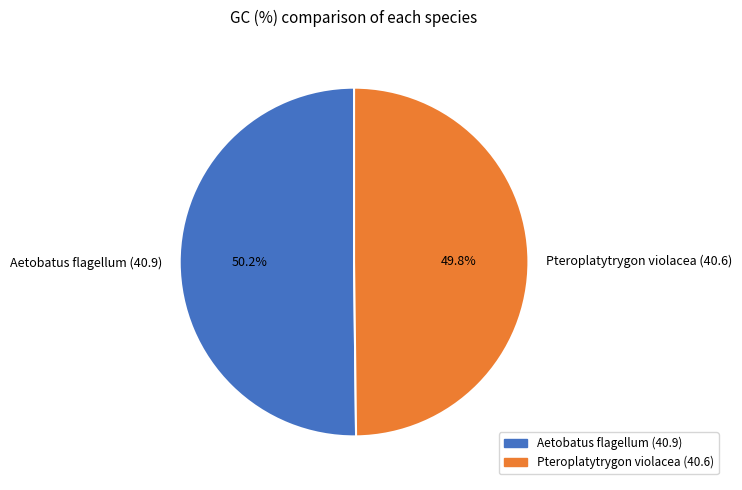

Does any single category account for the majority?

Yes